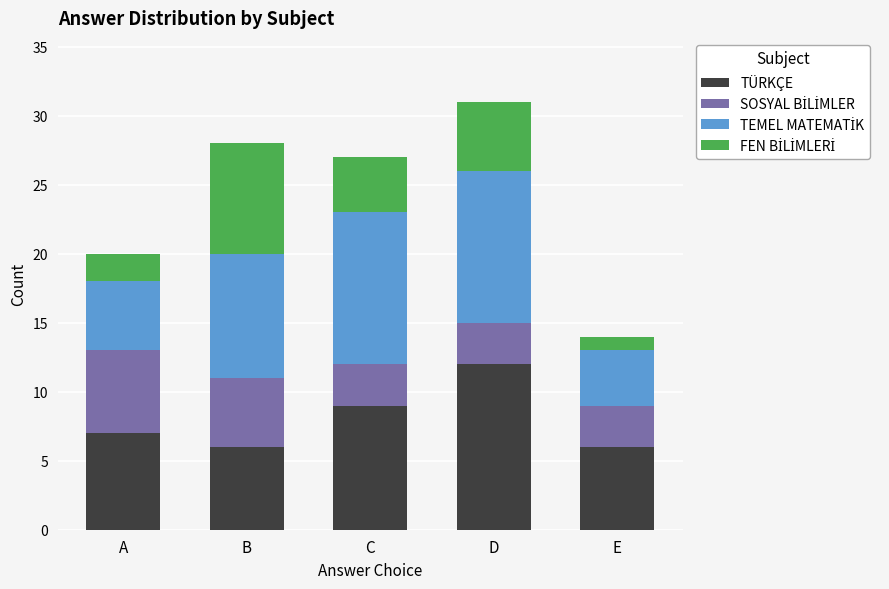

Which category has the highest value in the TÜRKÇE series?

D